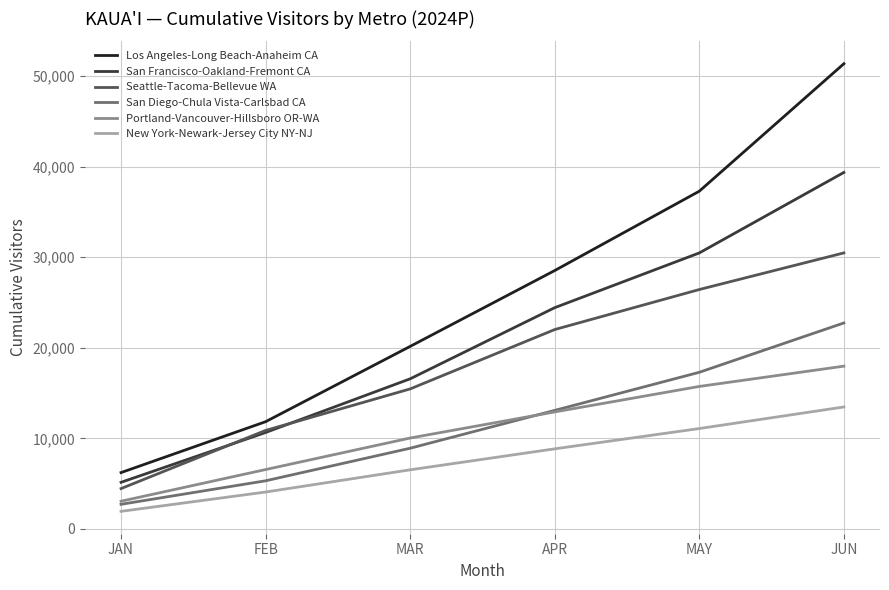

Count the number of data series in this chart.

6